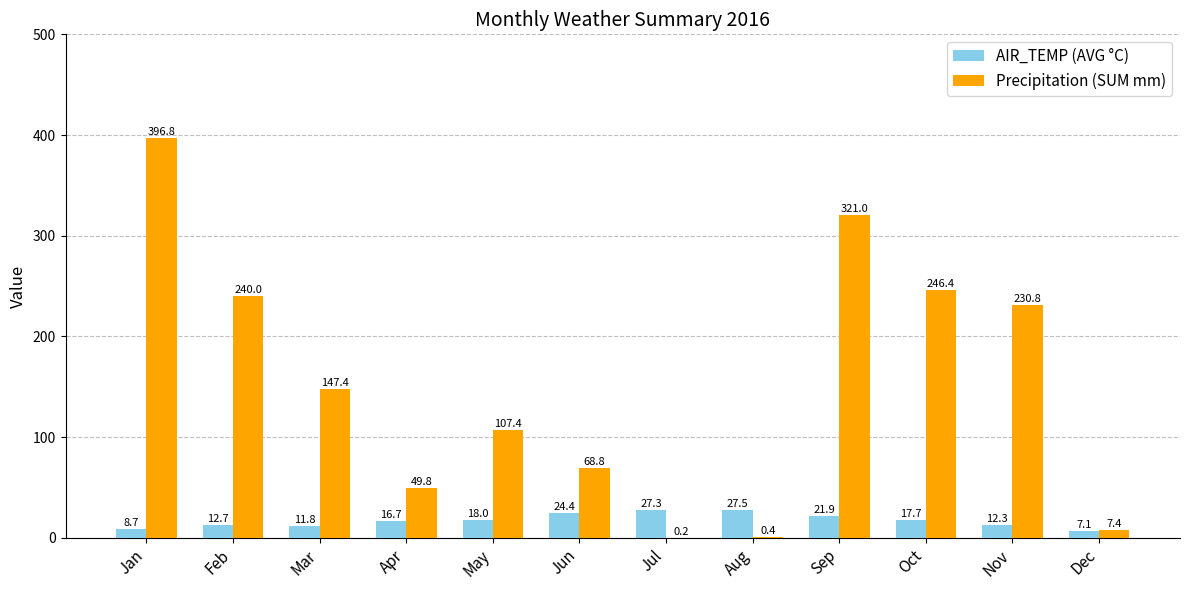

At which category does the chart reach its peak across all series?

Jan